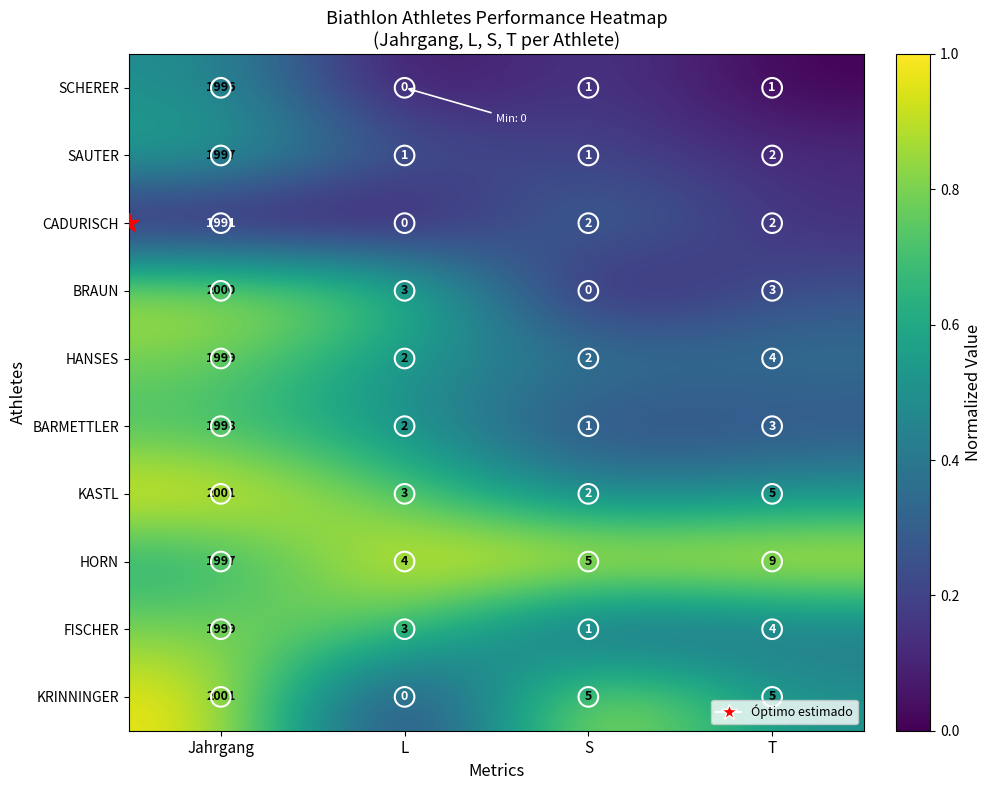

At which label does CADURISCH first exceed 2?

Jahrgang